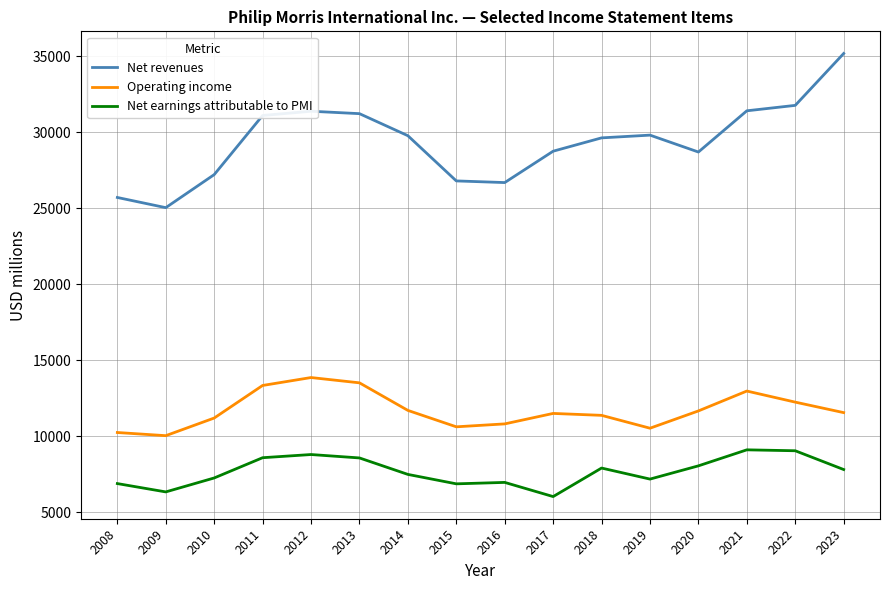

Which series has the largest total across all categories?

Net revenues